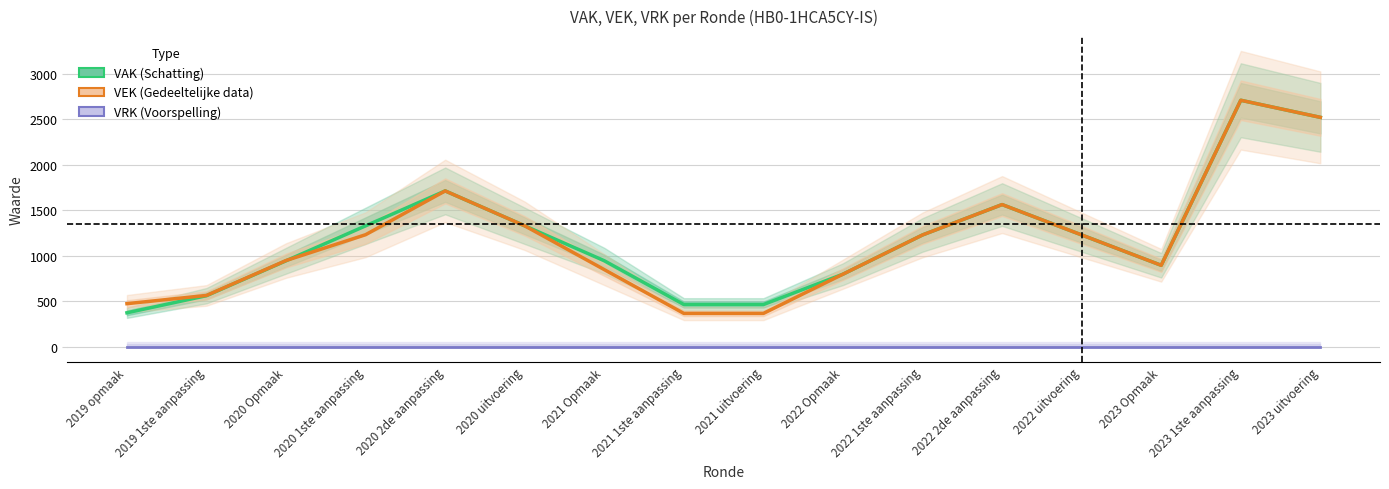

What is the spread (max minus min) of values at 2021 Opmaak?

946.3